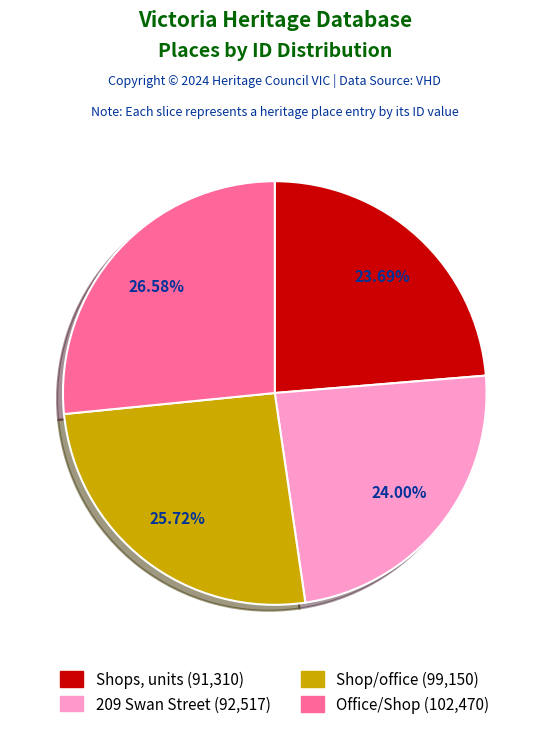

Is there a majority slice in this chart?

No